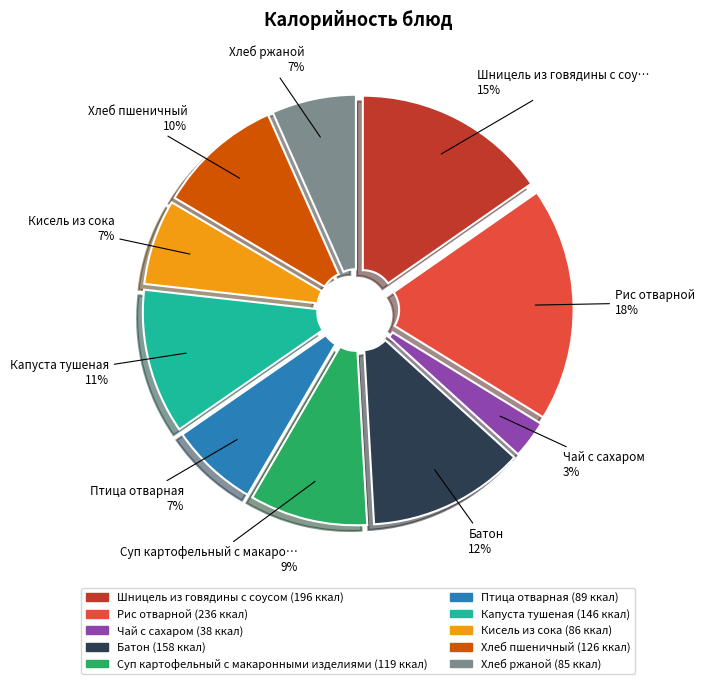

To the nearest percent, what is the difference between the largest and smallest slice percentages?

15%